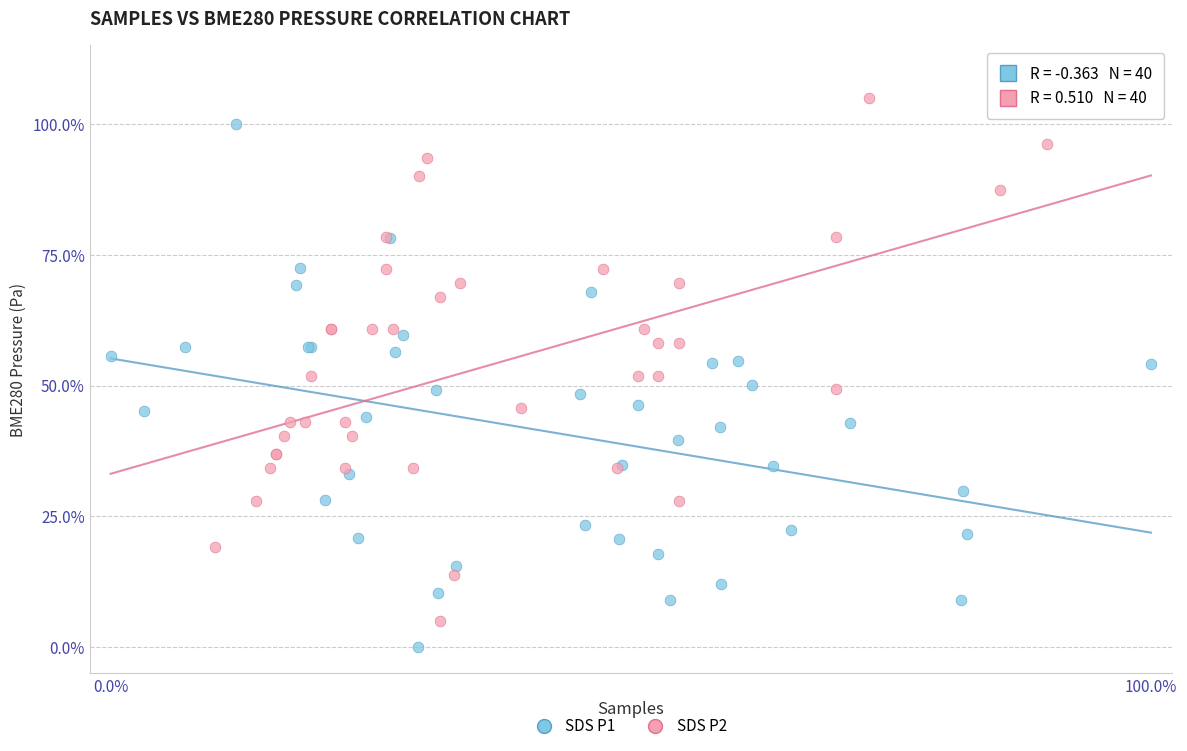

Which series reaches the minimum Y coordinate?

SDS P1